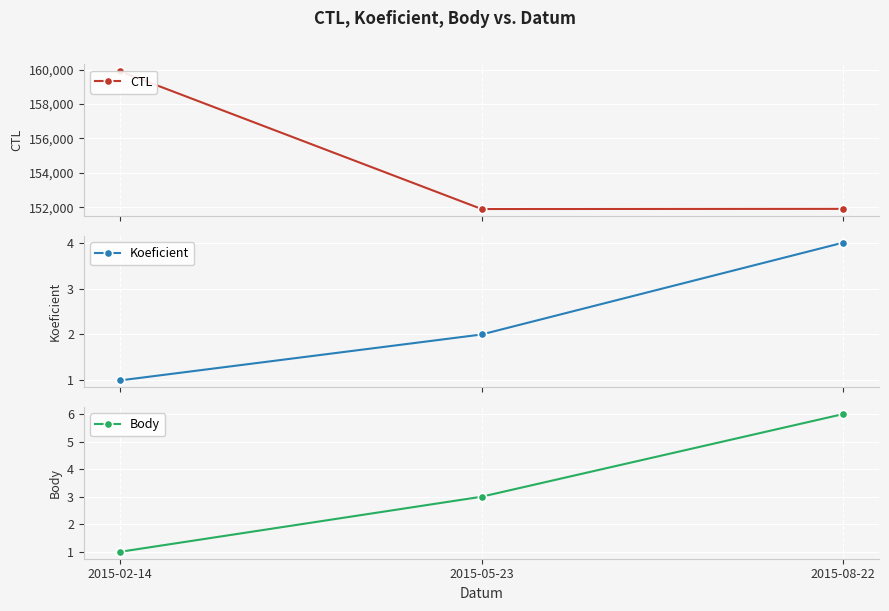

What is the label of the 3rd point from the right?

2015-02-14